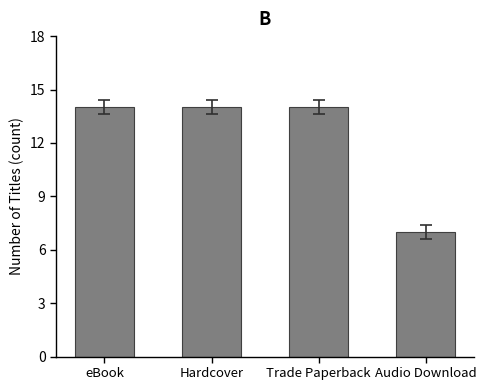

Does the chart contain any negative values?

No